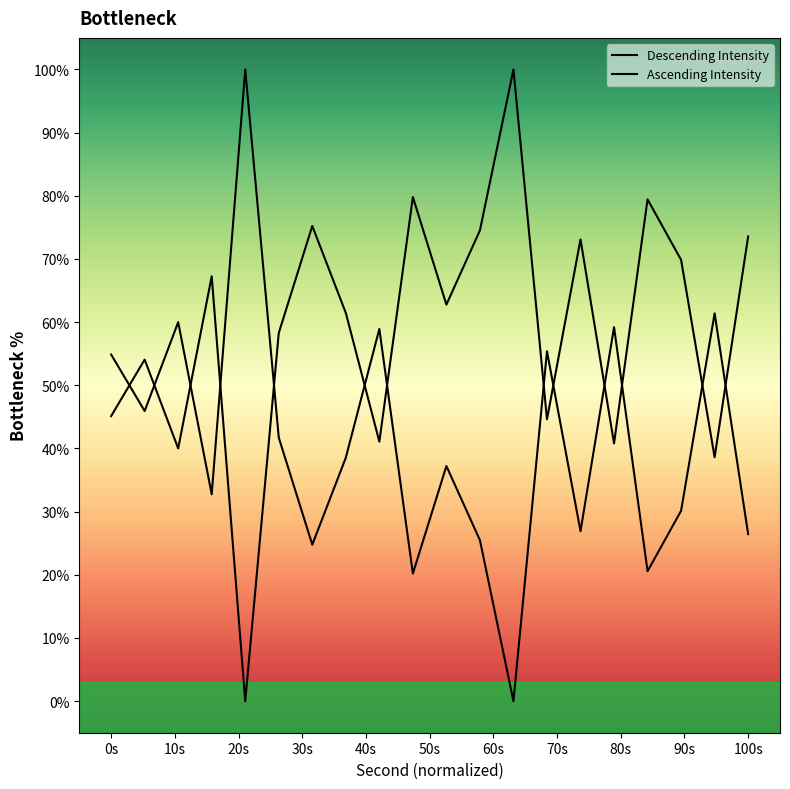

How many points are higher than both their immediate neighbors (excluding endpoints)?

7